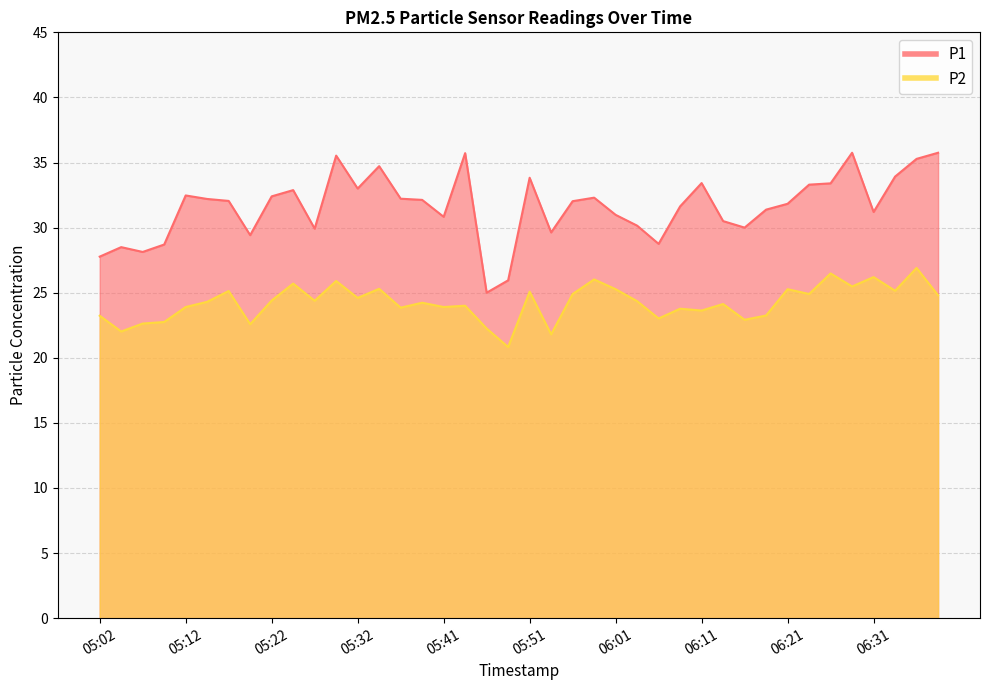

In P2, how many points are lower than both neighbors (excluding endpoints)?

14